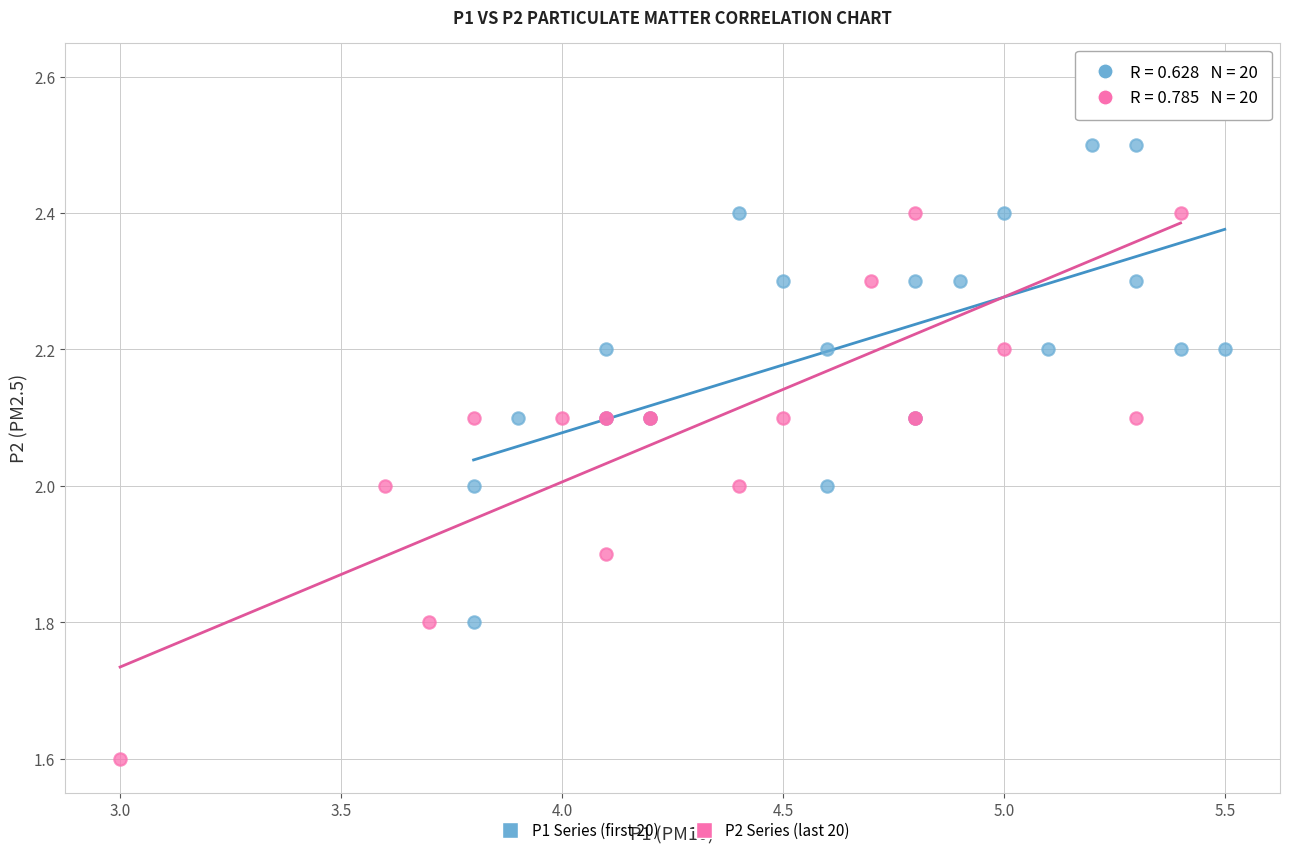

Which series contains the lowest Y value?

P2 Series (last 20)